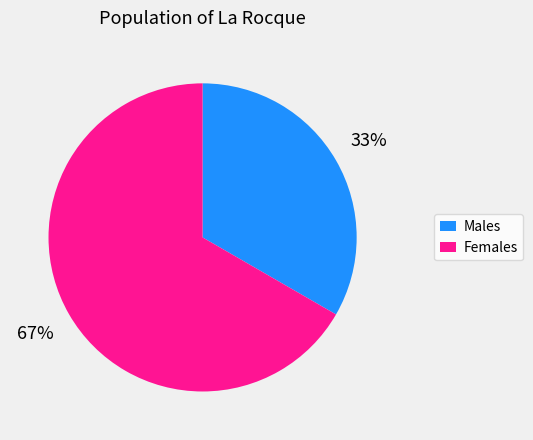

True or false: Females accounts for 56% of the total.

False